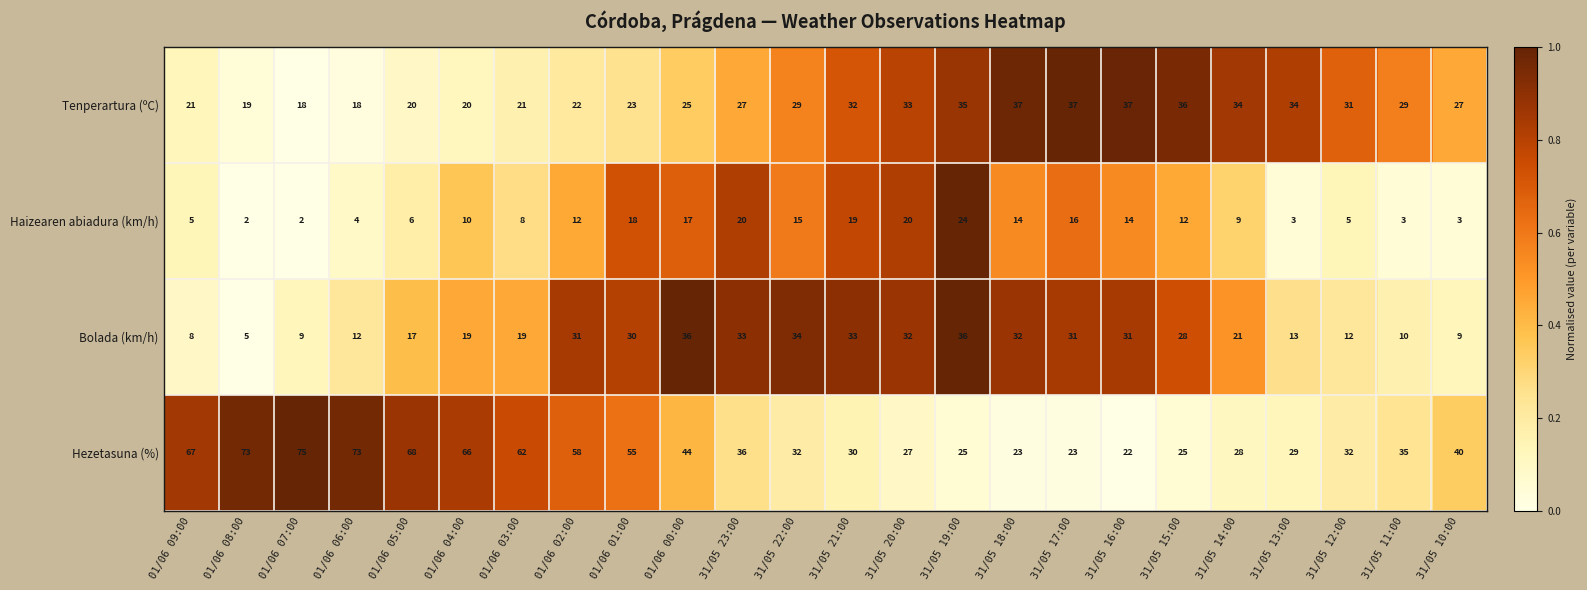

What is the difference between the maximum and second lowest values in the Hezetasuna (%) series?

52